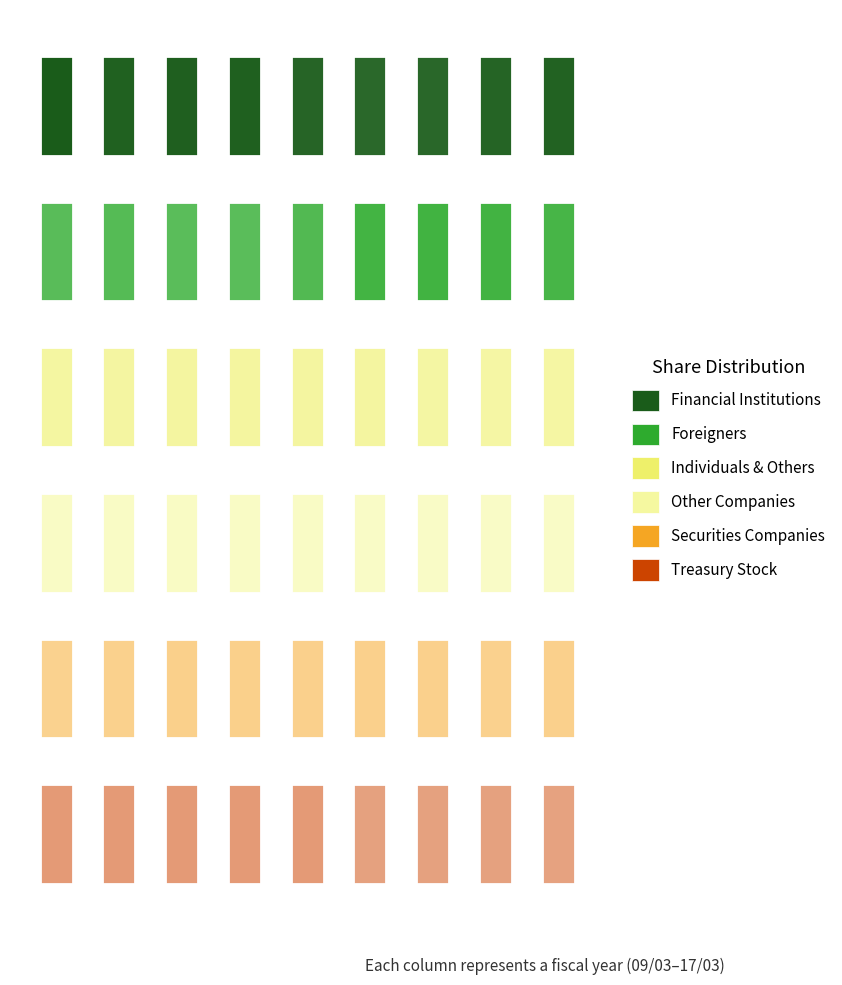

At which category is the sum across all series the highest?

15/03